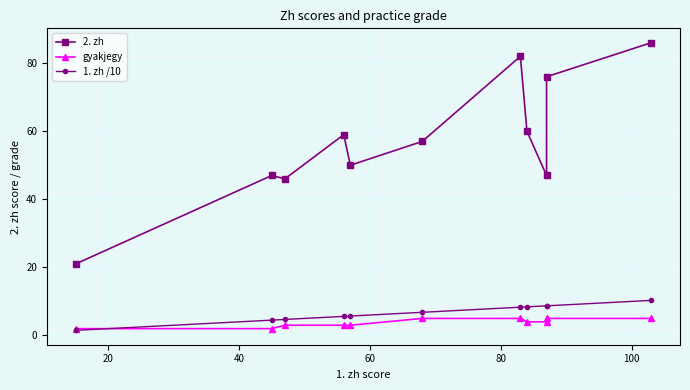

How many data points does each series have?

11